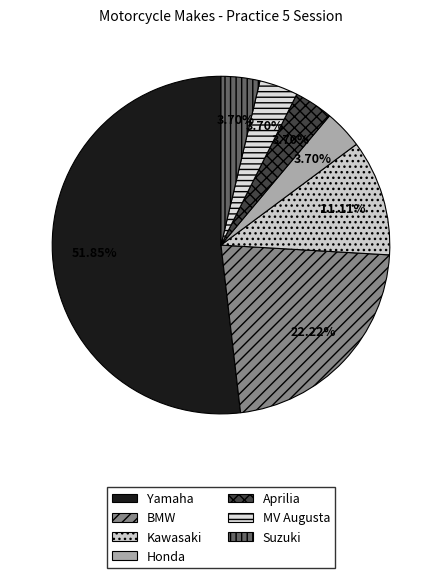

To the nearest percent, what is the average slice percentage?

14%